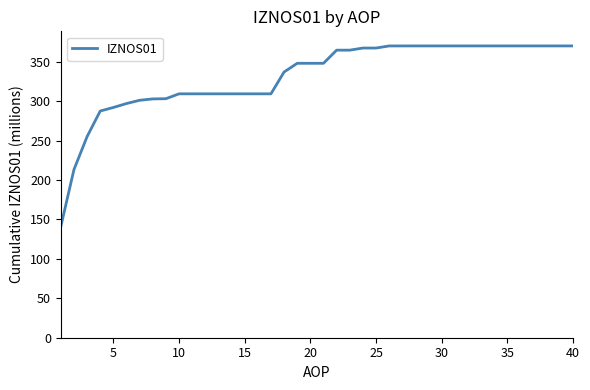

What is the difference between the maximum and minimum values?

229.0